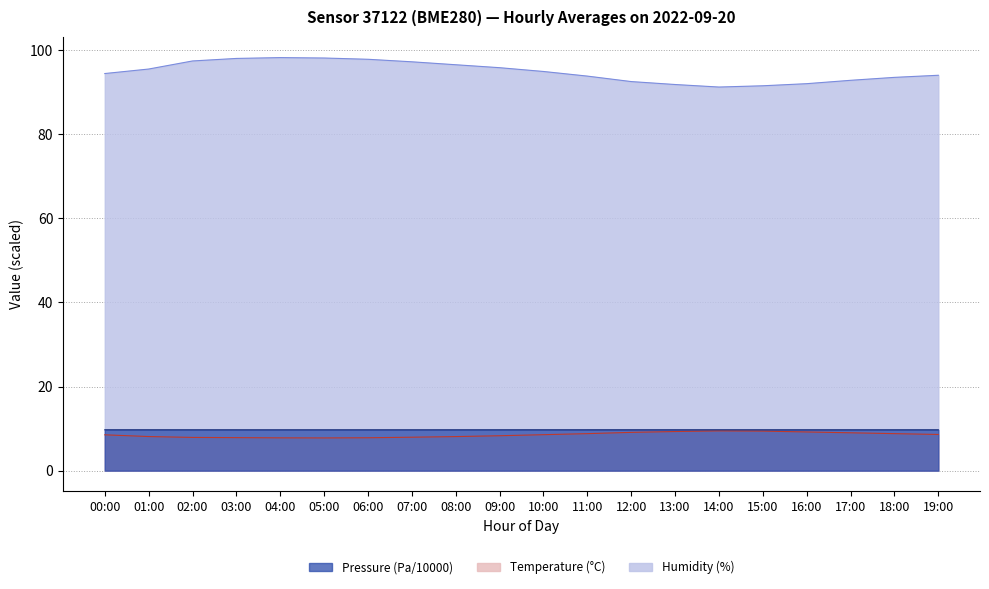

What is the spread (max minus min) of values at 12:00?

83.4